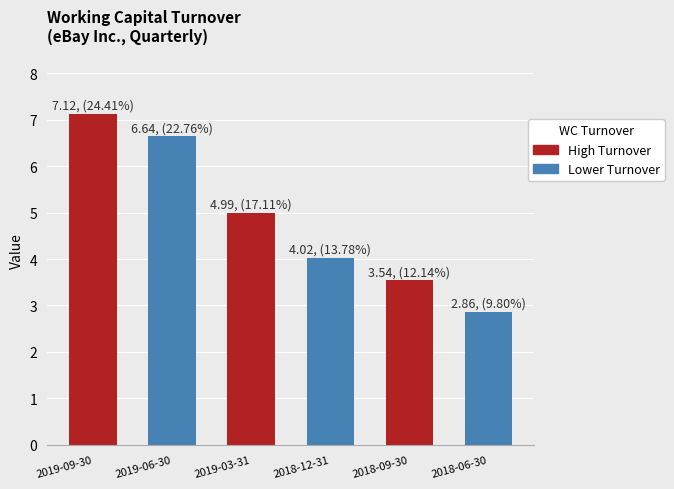

What is the sum of all values?

29.2